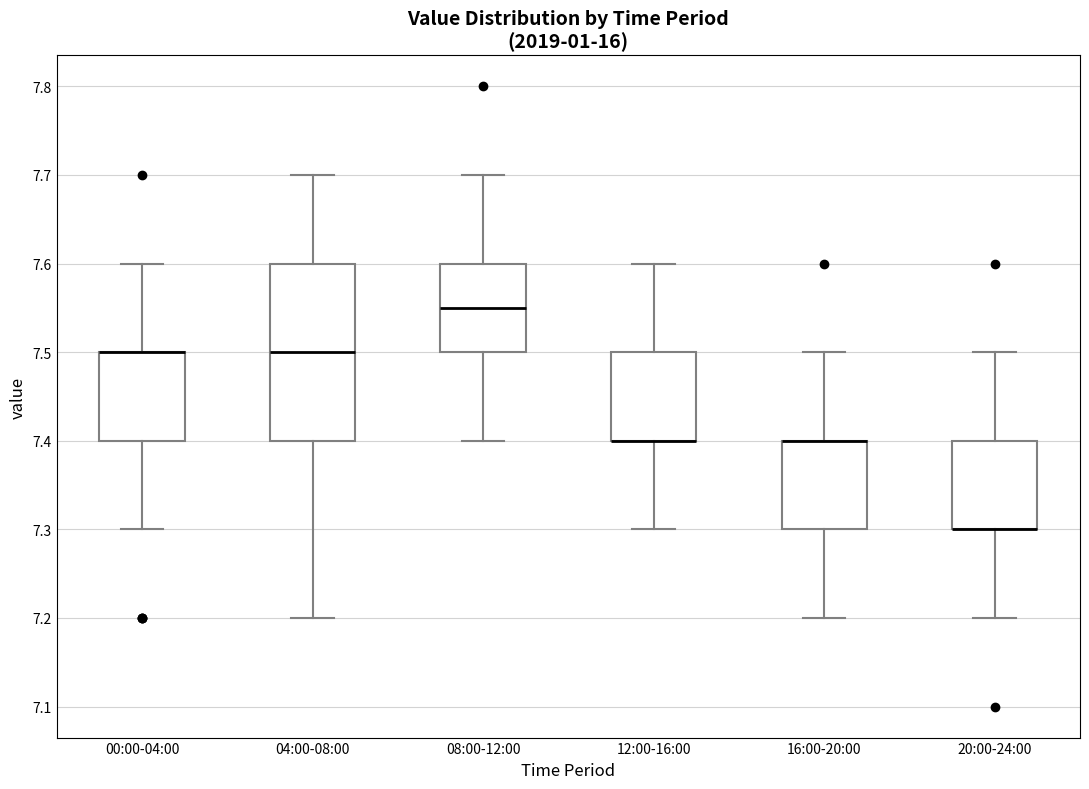

Reading left to right, transcribe this box plot: for each box, give where its median line is, the range the box spans, and where its two whiskers end, as read against the y-axis. The values are not printed on the chart, so give them approximately, as read against the axis.

00:00-04:00: median 7.50 (drawn on the box's upper edge), box 7.40 to 7.50, whiskers 7.30 to 7.60
04:00-08:00: median 7.50, box 7.40 to 7.60, whiskers 7.20 to 7.70
08:00-12:00: median 7.55, box 7.50 to 7.60, whiskers 7.40 to 7.70
12:00-16:00: median 7.40 (drawn on the box's lower edge), box 7.40 to 7.50, whiskers 7.30 to 7.60
16:00-20:00: median 7.40 (drawn on the box's upper edge), box 7.30 to 7.40, whiskers 7.20 to 7.50
20:00-24:00: median 7.30 (drawn on the box's lower edge), box 7.30 to 7.40, whiskers 7.20 to 7.50